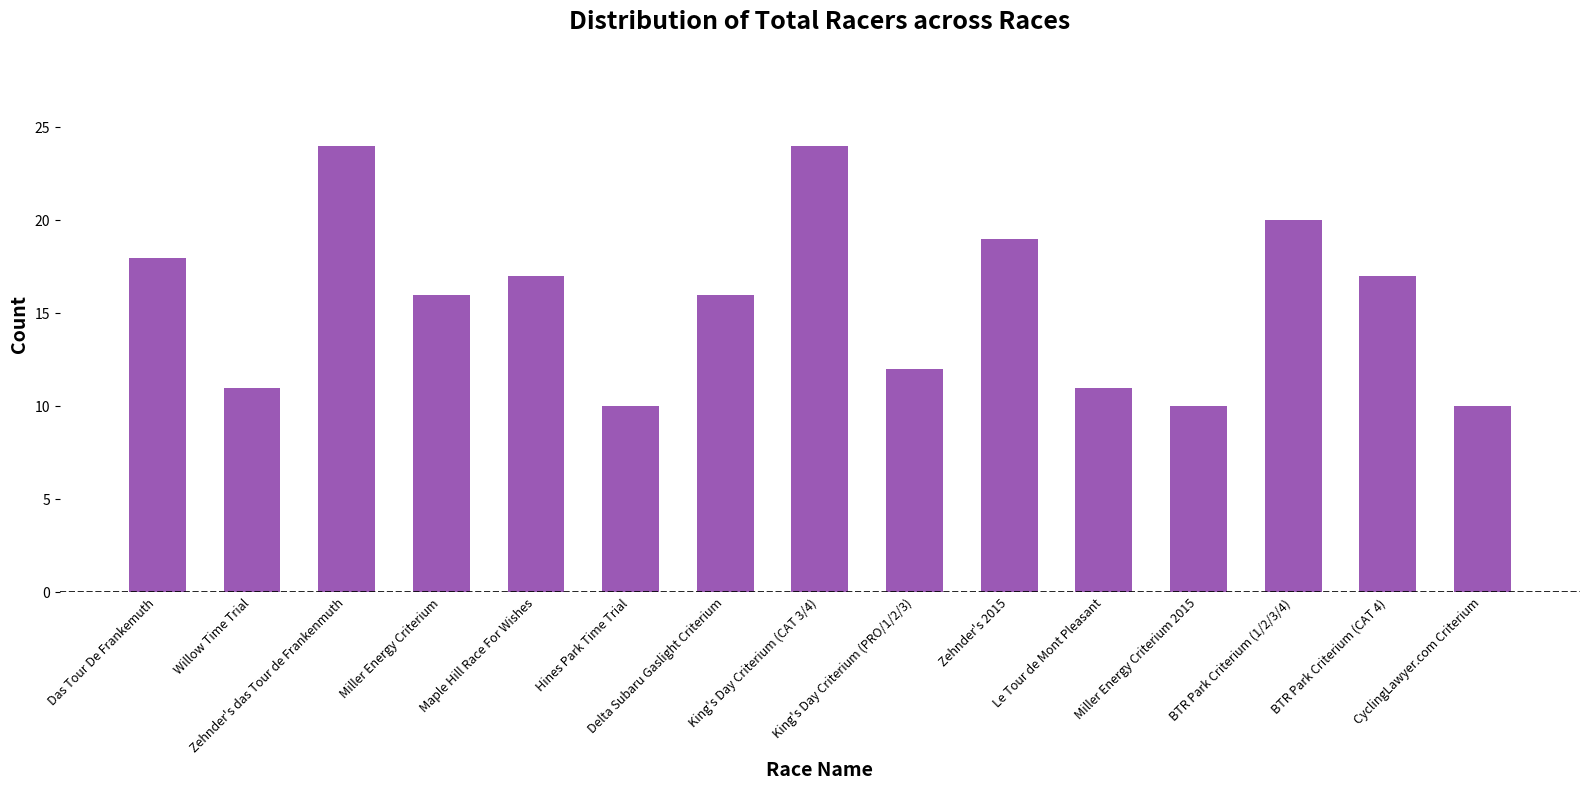

Is it true that the value at Zehnder's das Tour de Frankenmuth is 12?

False